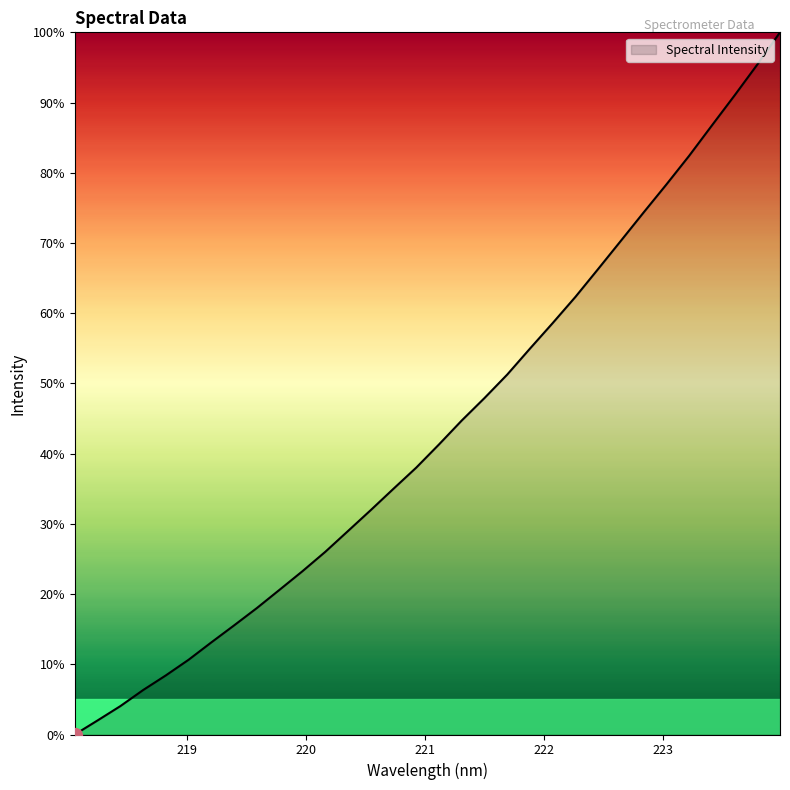

What is the difference between the maximum and minimum values?

100.0